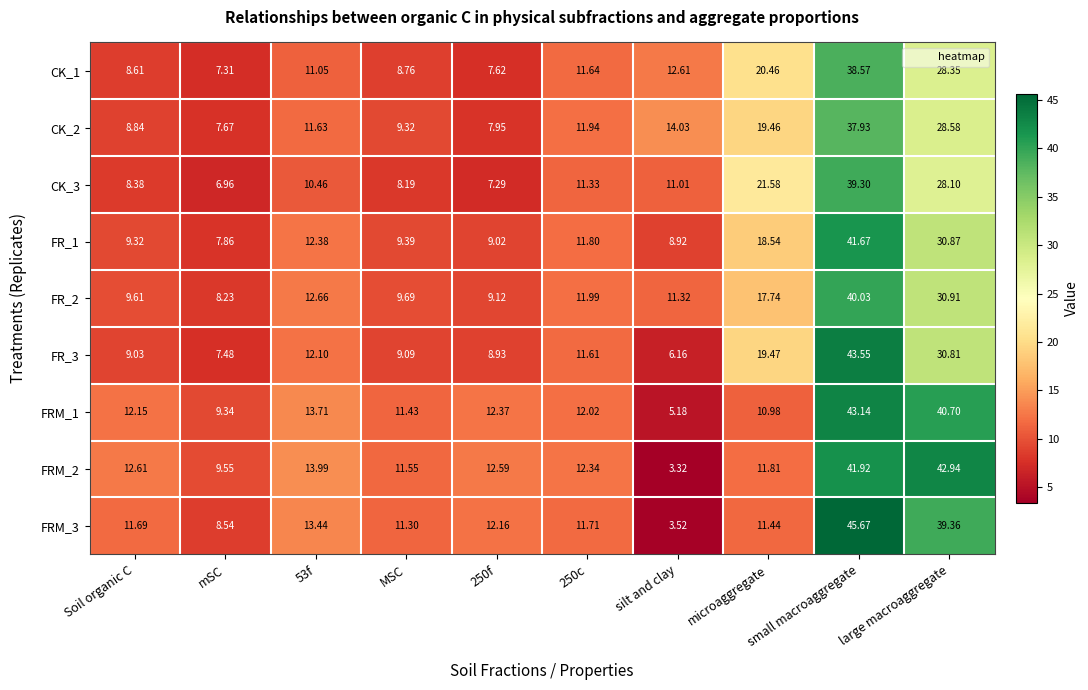

At which category is the sum across all series the highest?

small macroaggregate